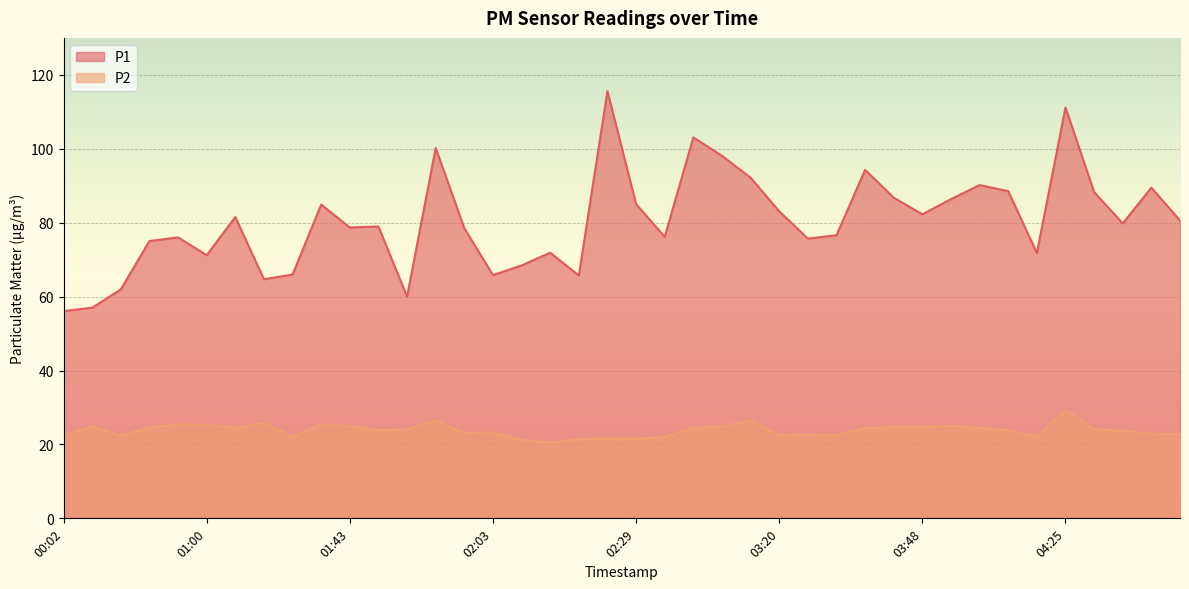

True or false: P1 and P2 cross at least once.

False